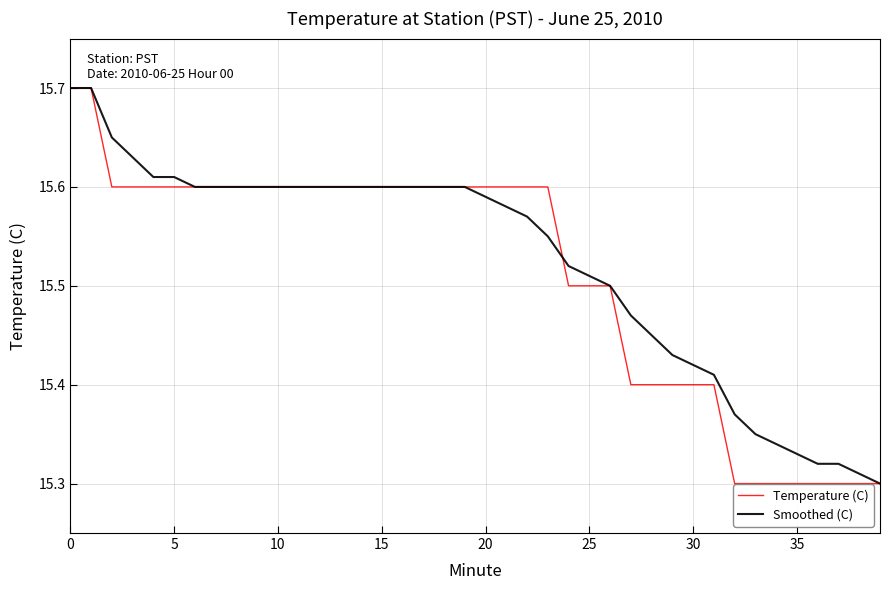

Is this an area chart (filled region under the line)?

No